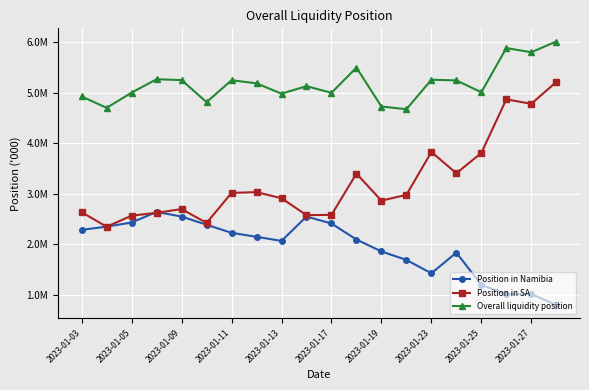

Is this an area chart (filled region under the line)?

No